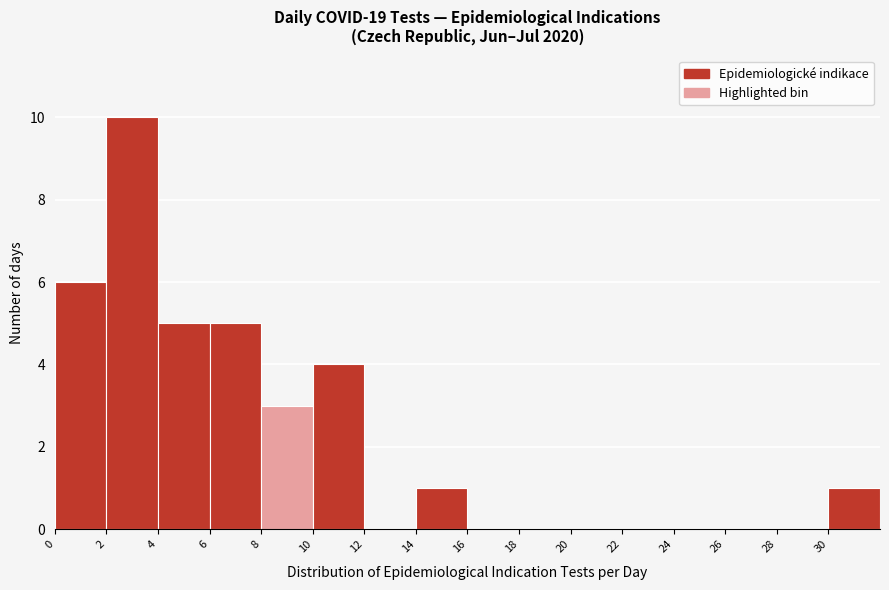

Which range on the x-axis has the tallest bar?

2 to 4